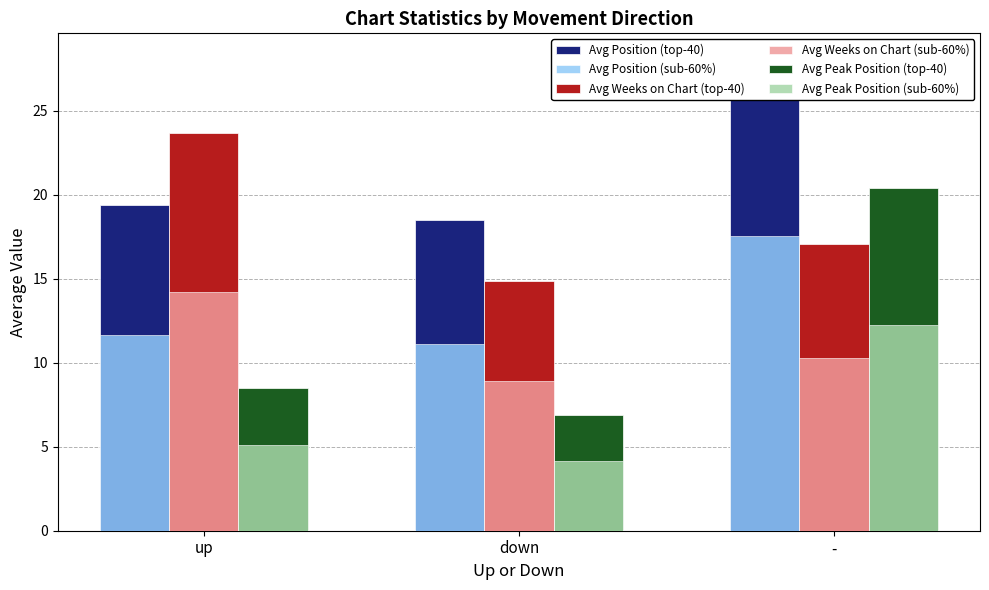

What is the label of the 2nd bar from the right?

down